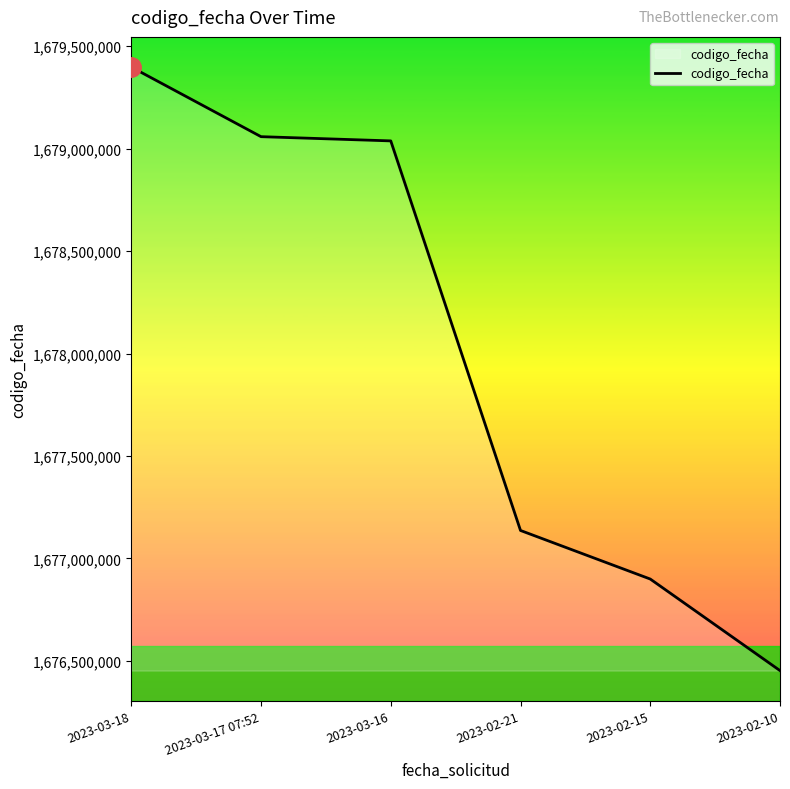

Between 2023-02-21 and 2023-02-15, which is larger?

2023-02-21